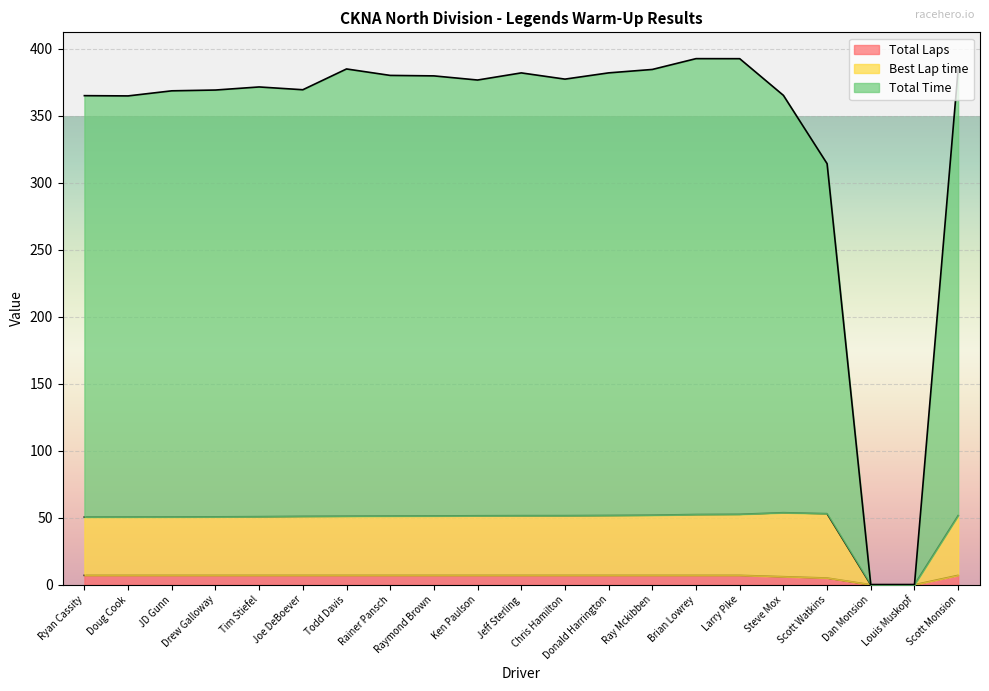

Which category has the lowest value in the Total Time series?

Dan Monsion